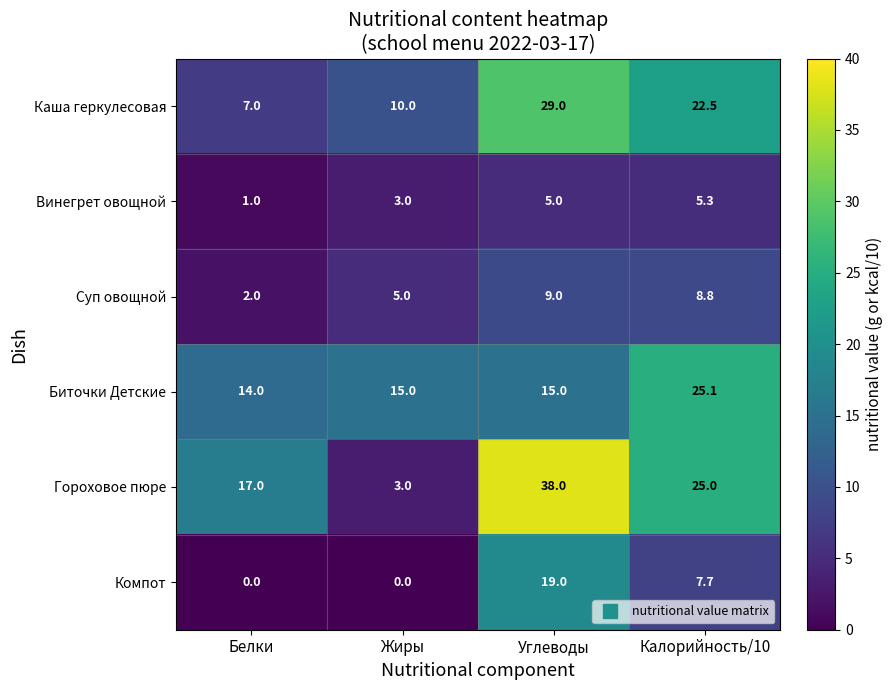

Reading right to left, transcribe all the data shown in this chart.

Каша геркулесовая: 22.5	29.0	10.0	7.0
Винегрет овощной: 5.3	5.0	3.0	1.0
Суп овощной: 8.8	9.0	5.0	2.0
Биточки Детские: 25.1	15.0	15.0	14.0
Гороховое пюре: 25.0	38.0	3.0	17.0
Компот: 7.7	19.0	0.0	0.0